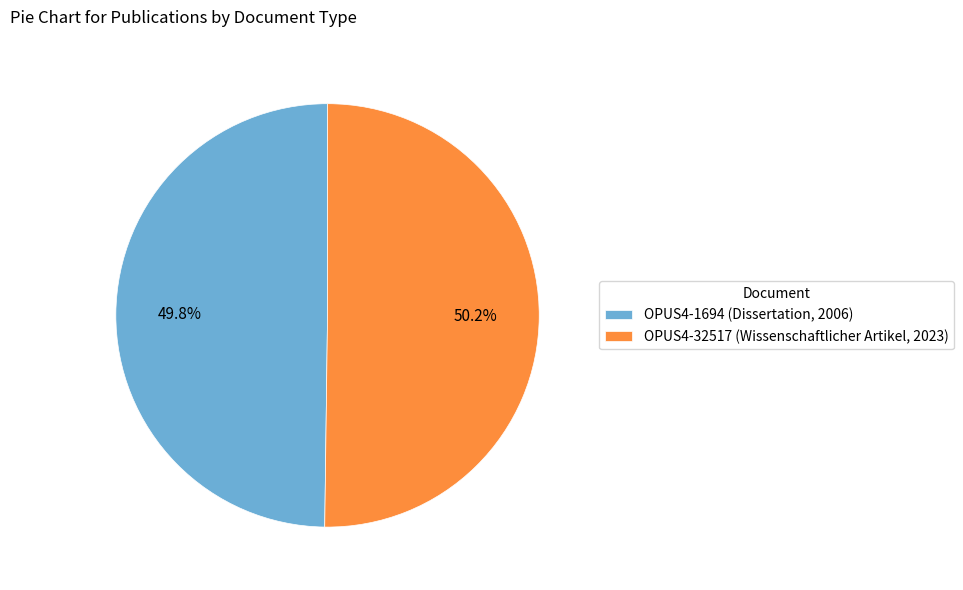

The OPUS4-1694 (Dissertation, 2006) slice represents 50% of the pie. True or false?

True